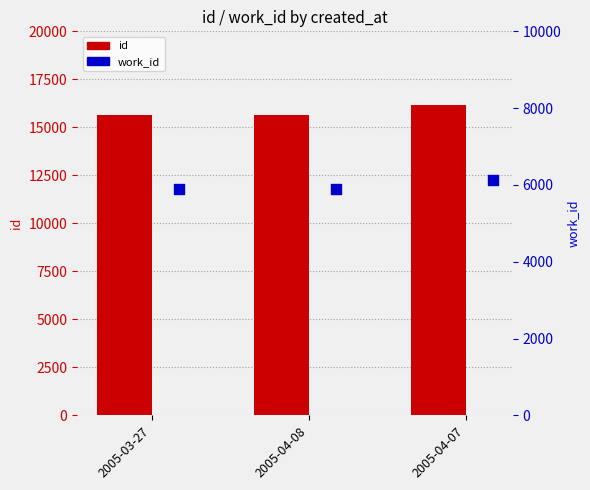

At how many categories does at least one series exceed 10899?

3